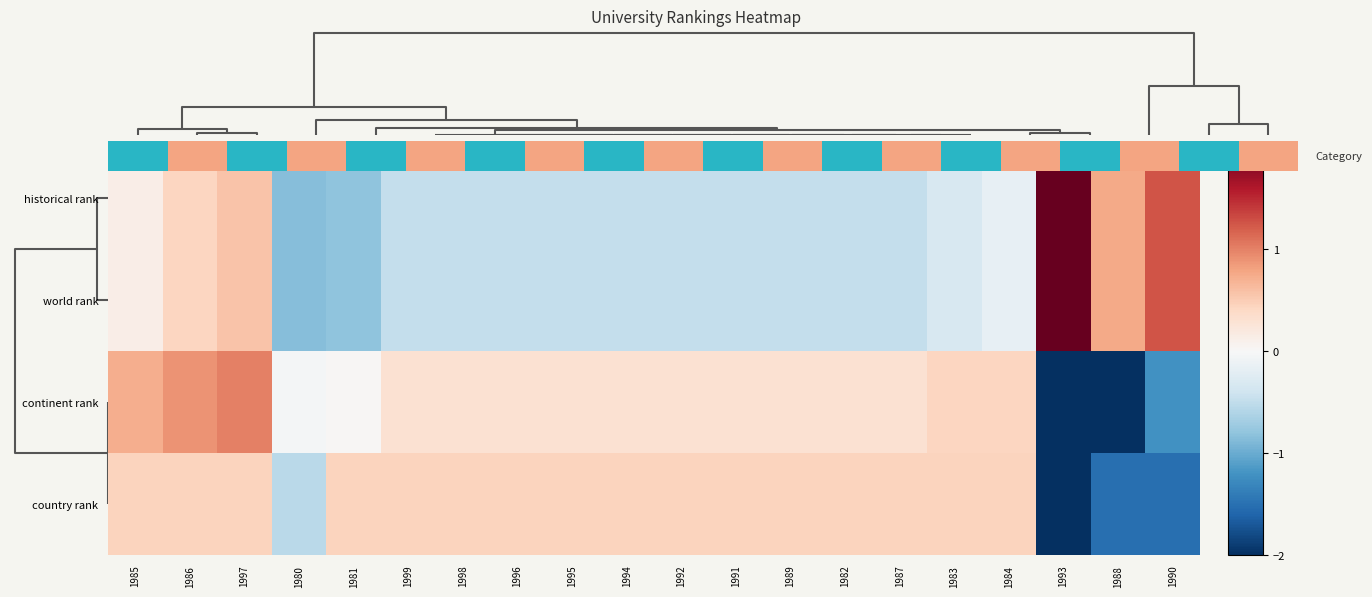

Is it true that country rank equals 0.6 at 1996?

False